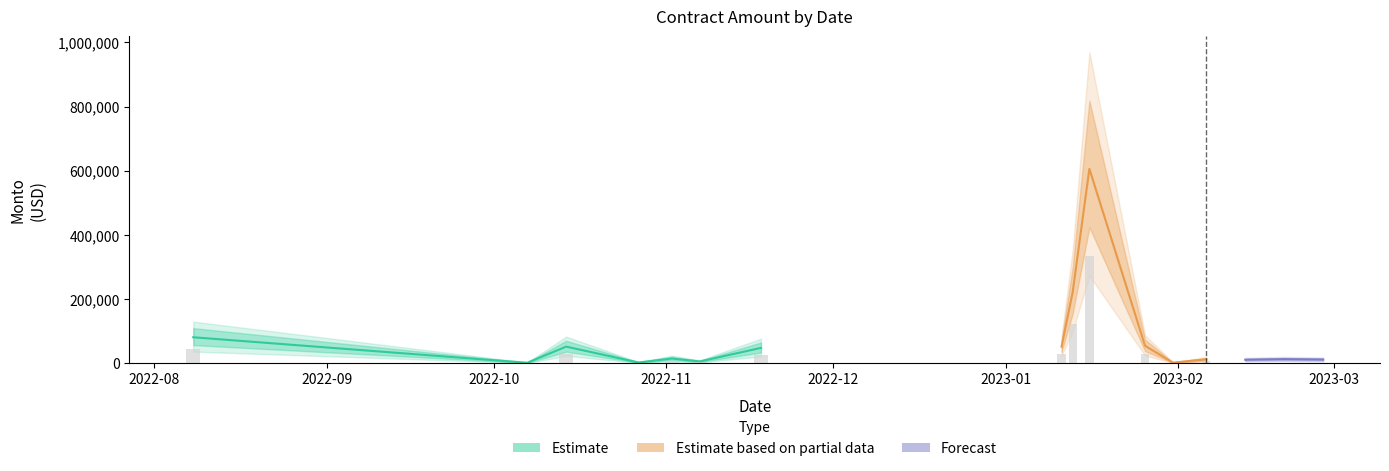

At which label is the value closest to 237630?

2023-01-13